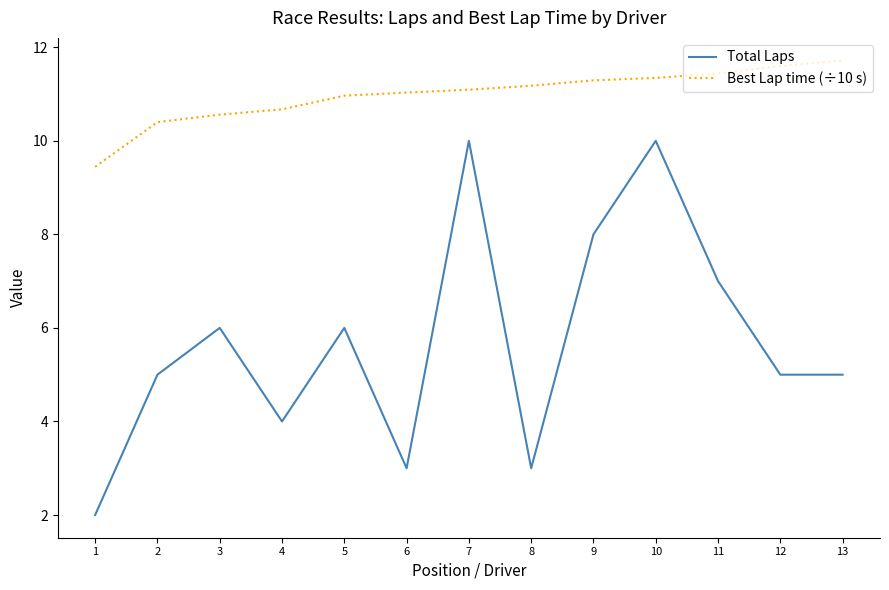

True or false: Total Laps has a value of 6.6 at 4.

False